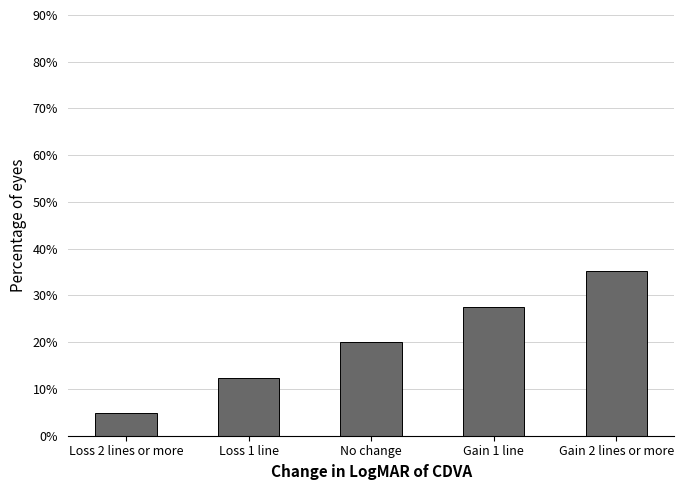

Are the bars grouped side by side (vs. stacked)?

No